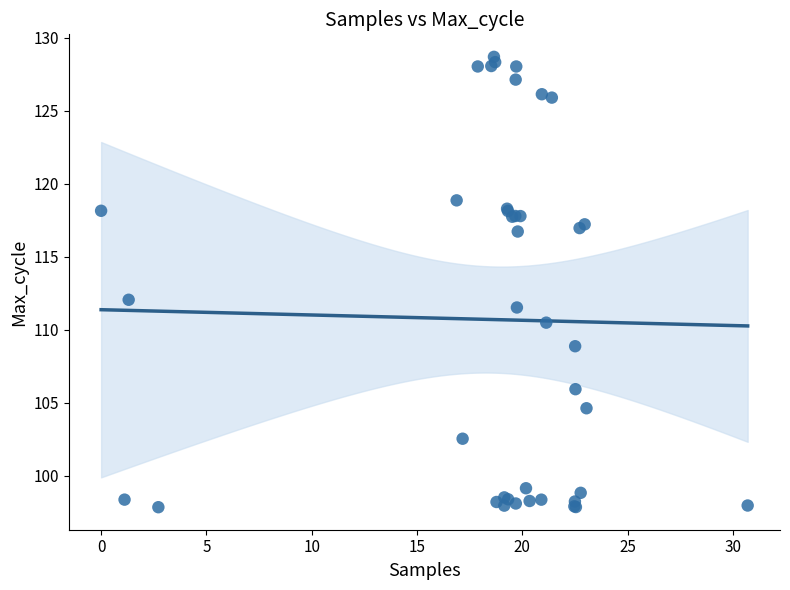

What Y value in the scatter plot is closest to 113?

112.1